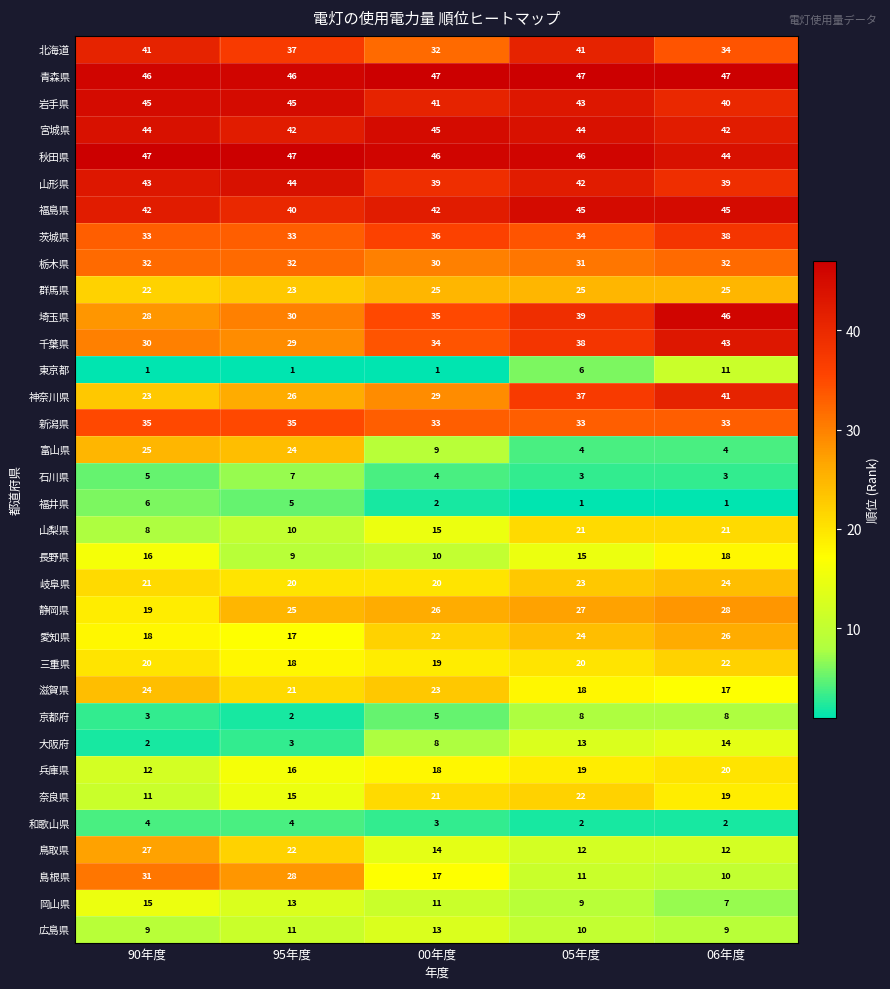

What is the greatest value displayed?

47